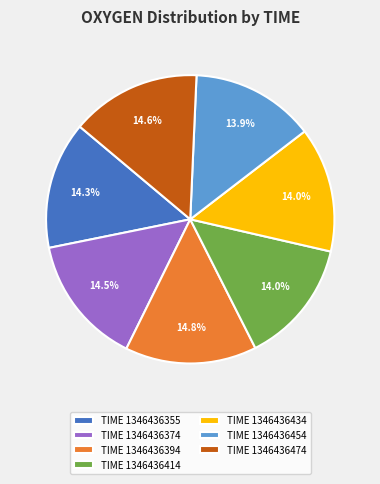

Does any single category account for the majority?

No